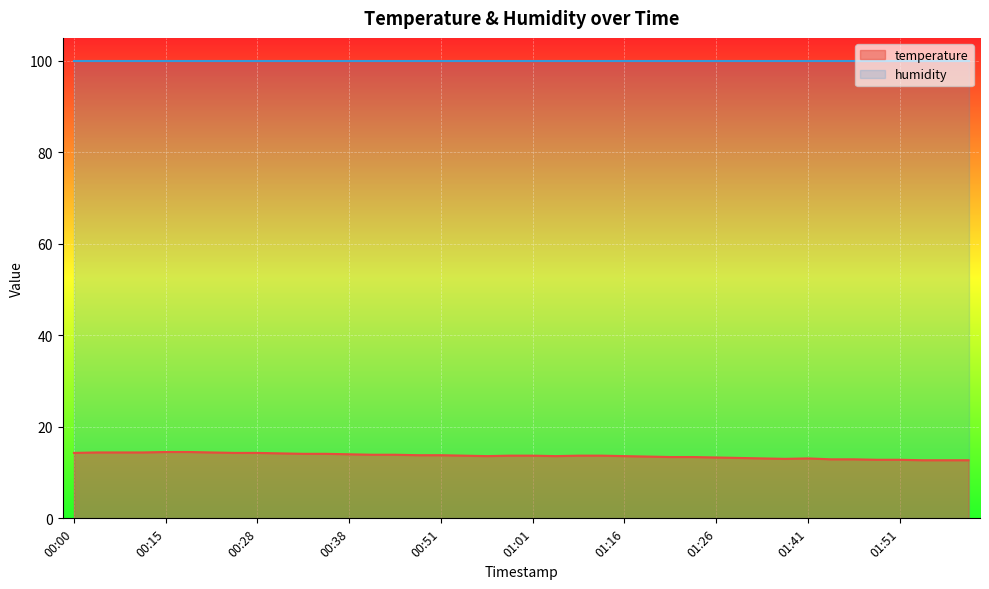

What is the value of the 31st point from the left?

13.1